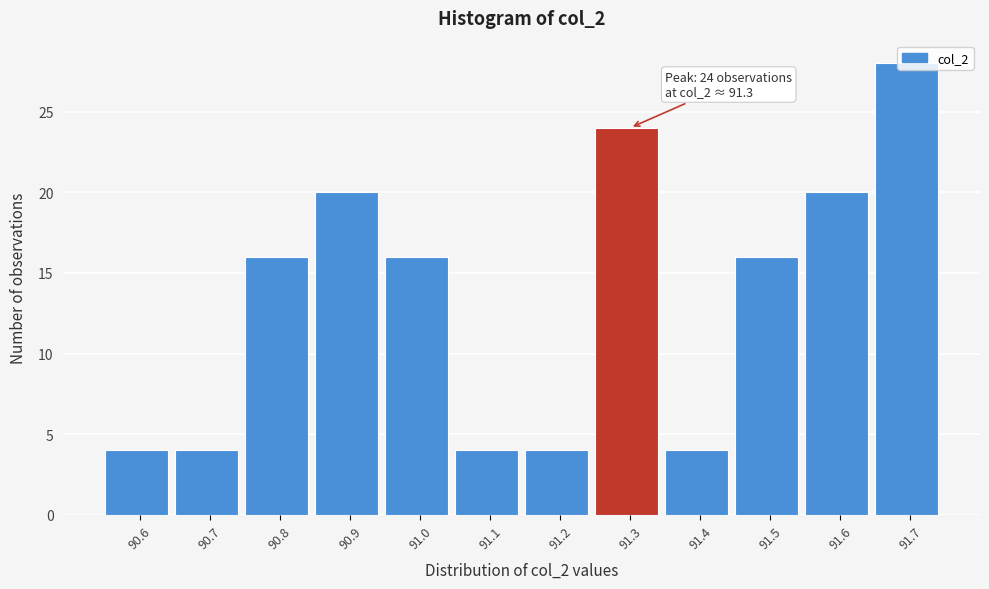

What is the label of the 7th bar from the left?

91.2